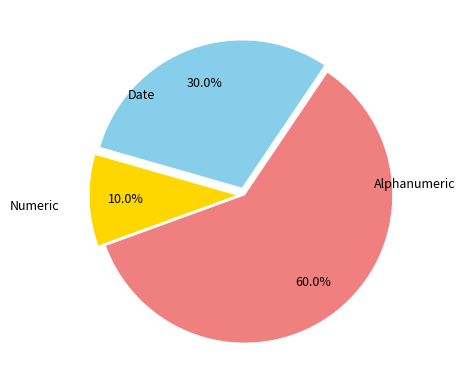

Is there any slice that represents more than half of the pie?

Yes